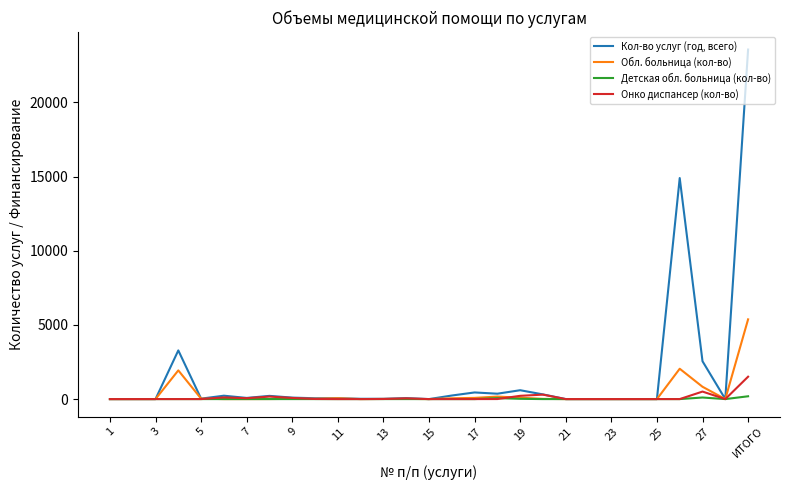

Which series has the largest total across all categories?

Кол-во услуг (год, всего)